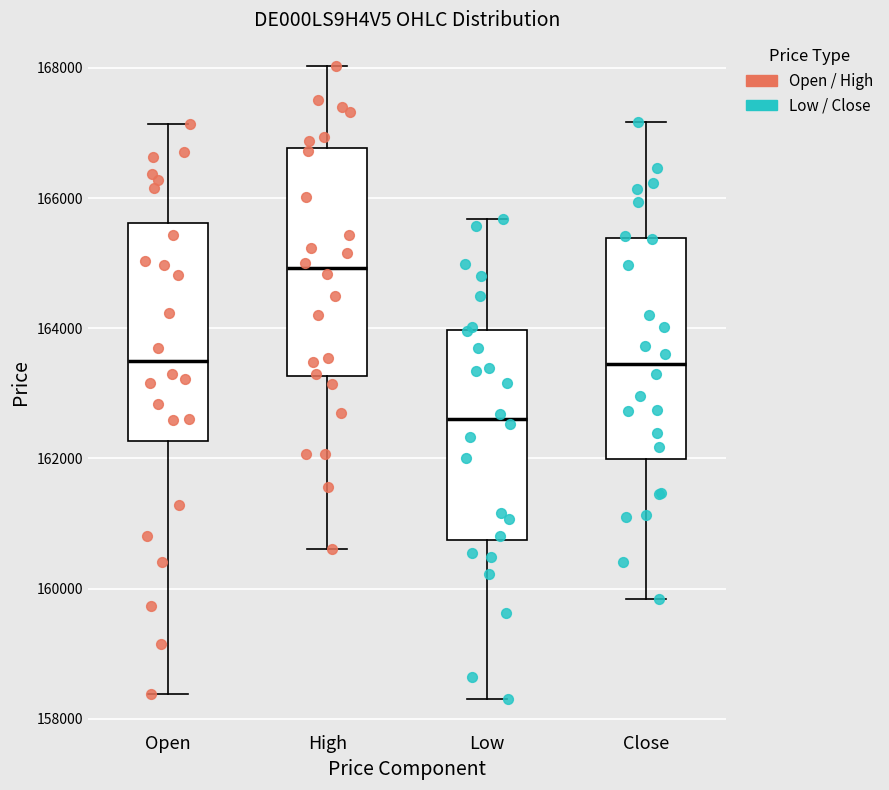

Which box's median line is the highest?

High